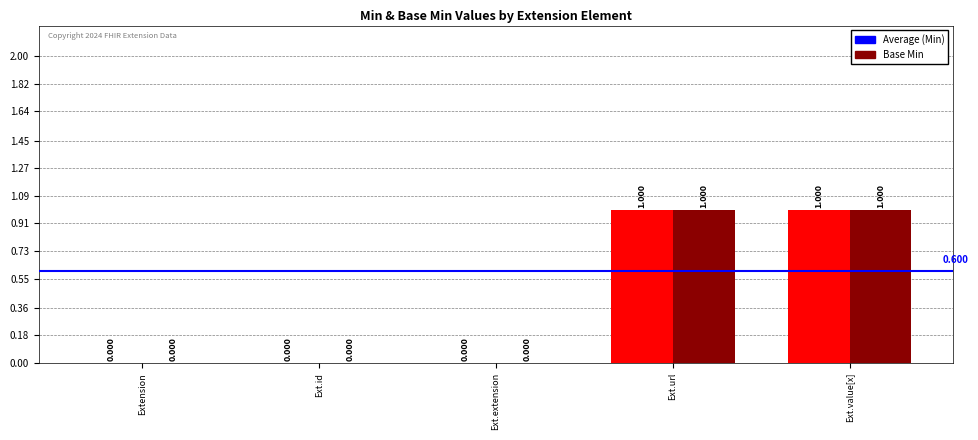

True or false: Min has a value of 1 at Ext.url.

True